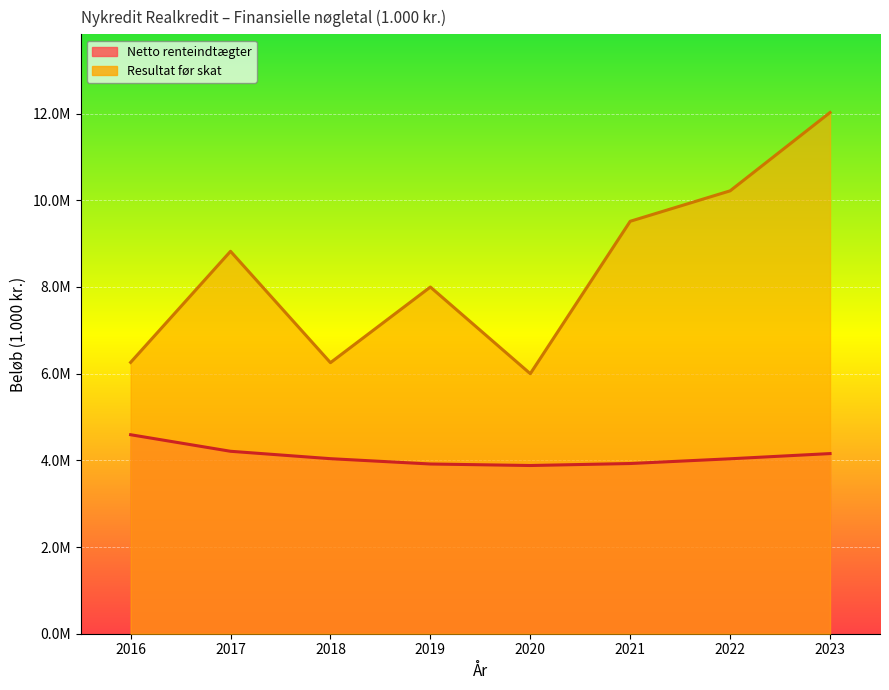

True or false: Resultat før skat (line) has more than 1 points higher than both neighbors.

True